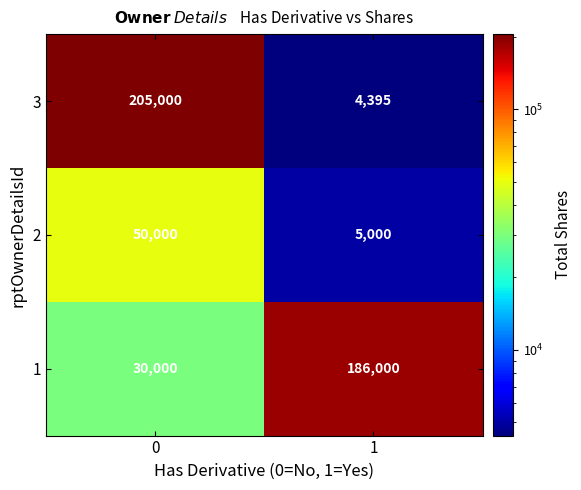

Reading left to right, transcribe all the data shown in this chart.

3: 205000	4395
2: 50000	5000
1: 30000	186000